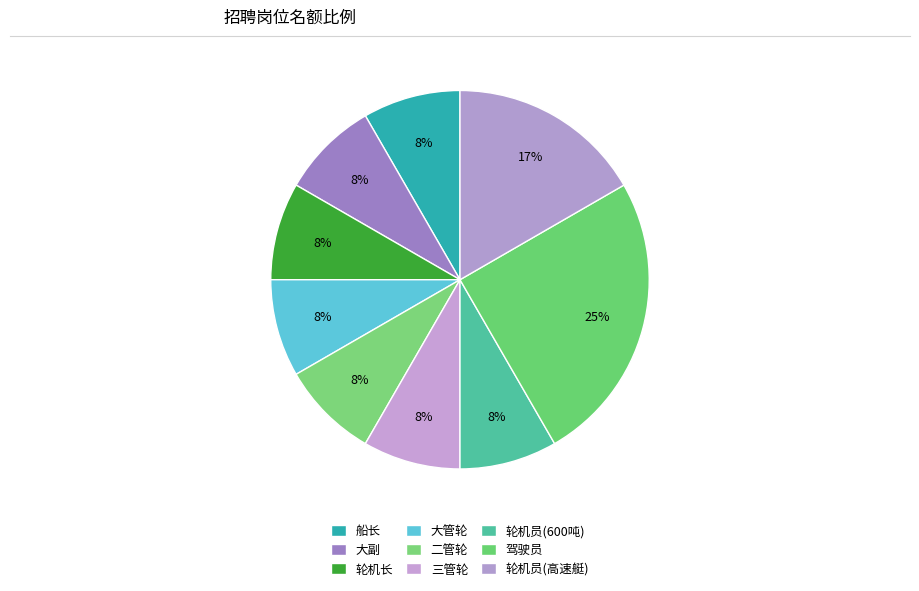

How many segments does this pie chart have?

9